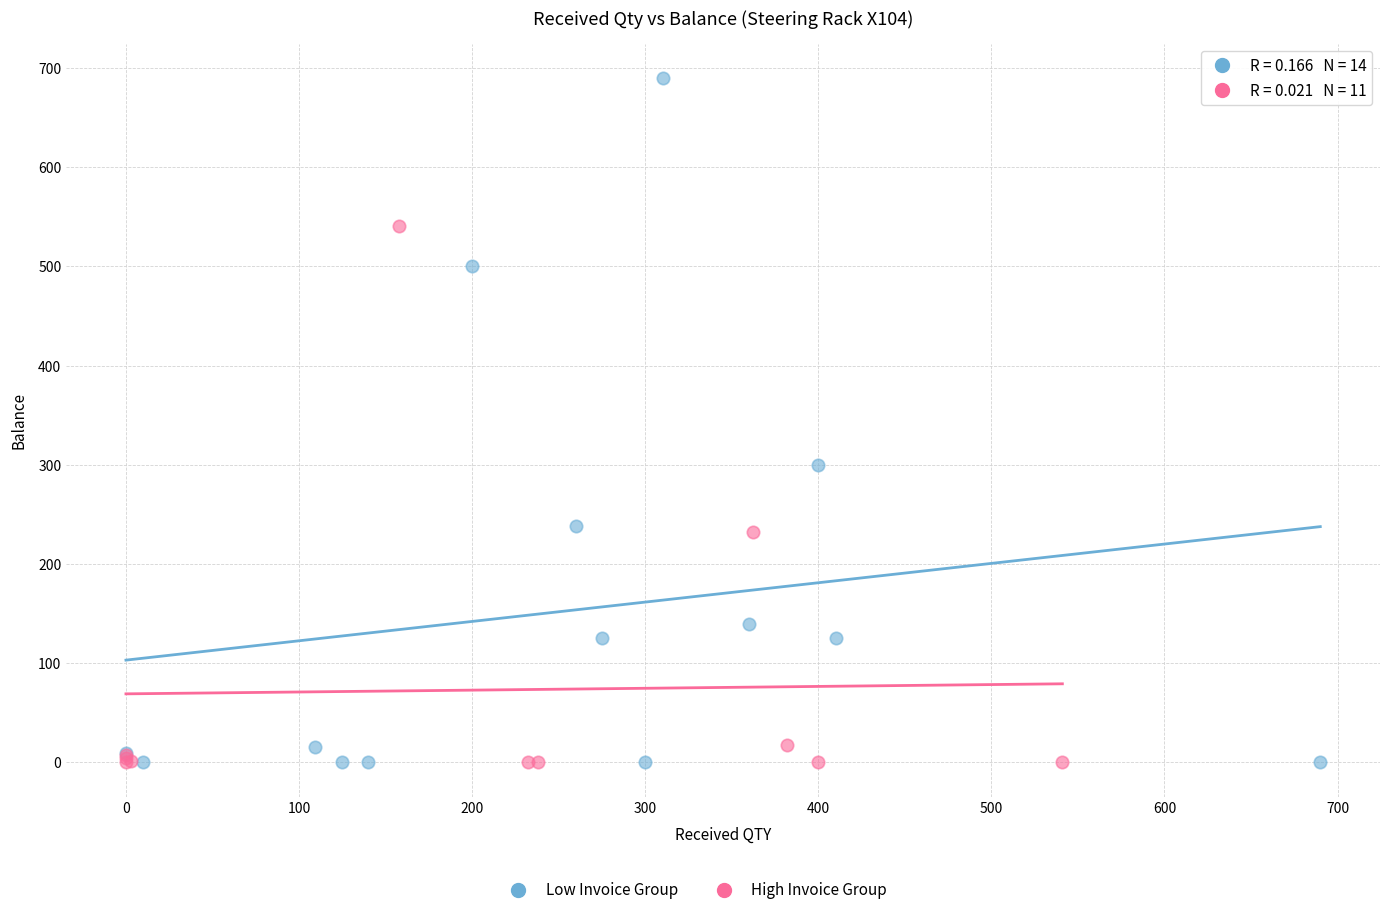

Which series has the widest spread of Y values?

Low Invoice Group